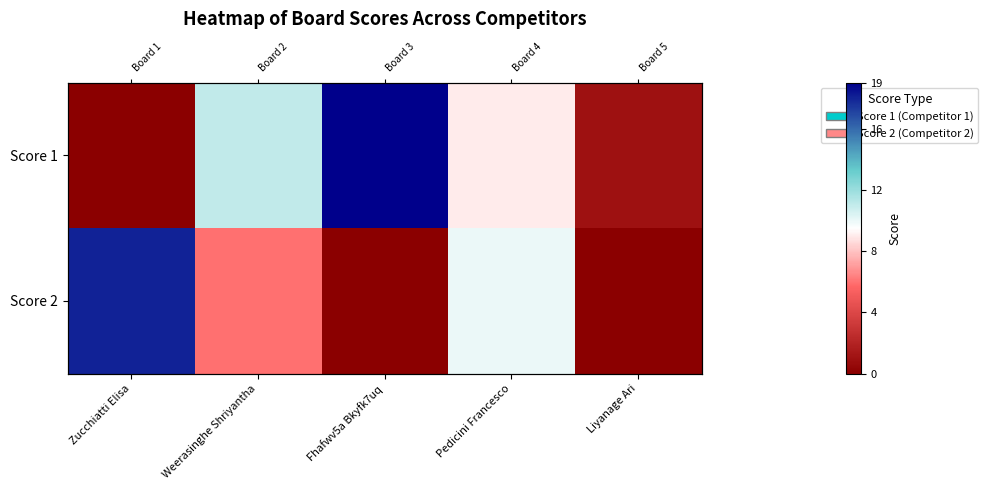

Where is Score 1 nearest to the value 9?

Pedicini Francesco